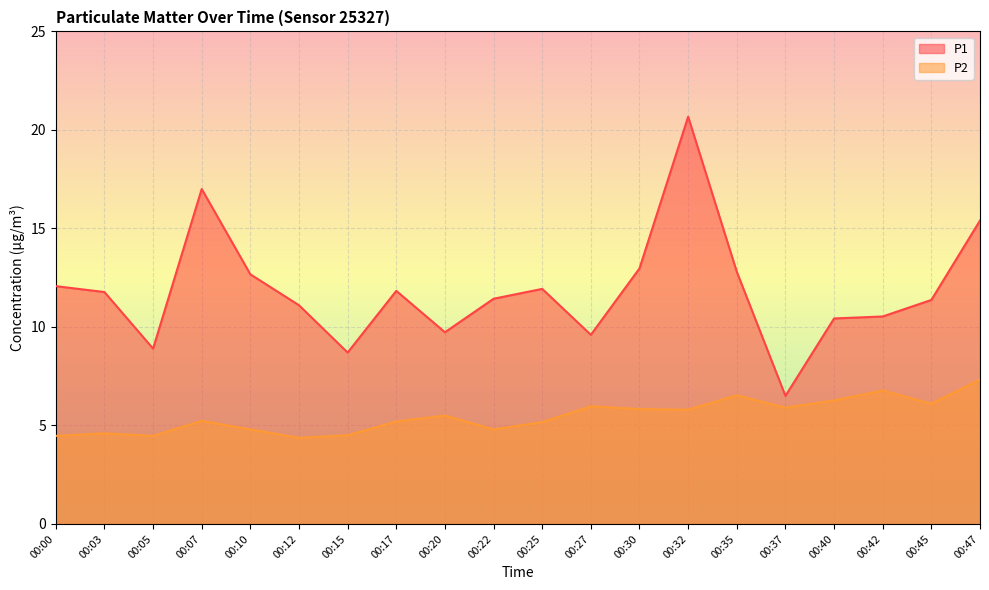

How many categories are shown in the chart?

20